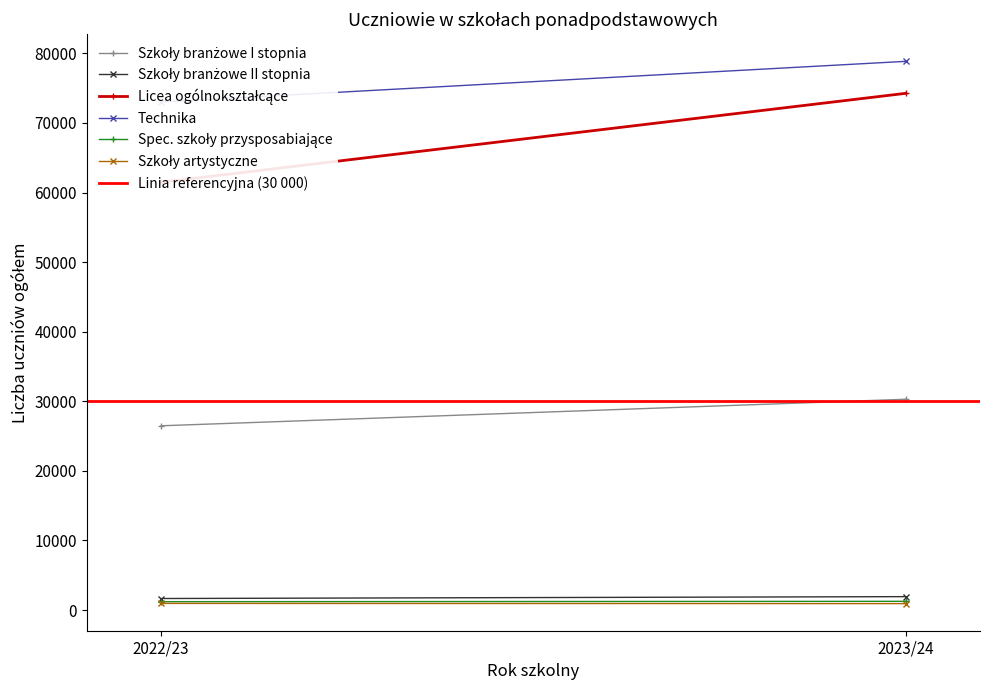

Count the Licea ogólnokształcące values in the range 61479 to 74255.

2